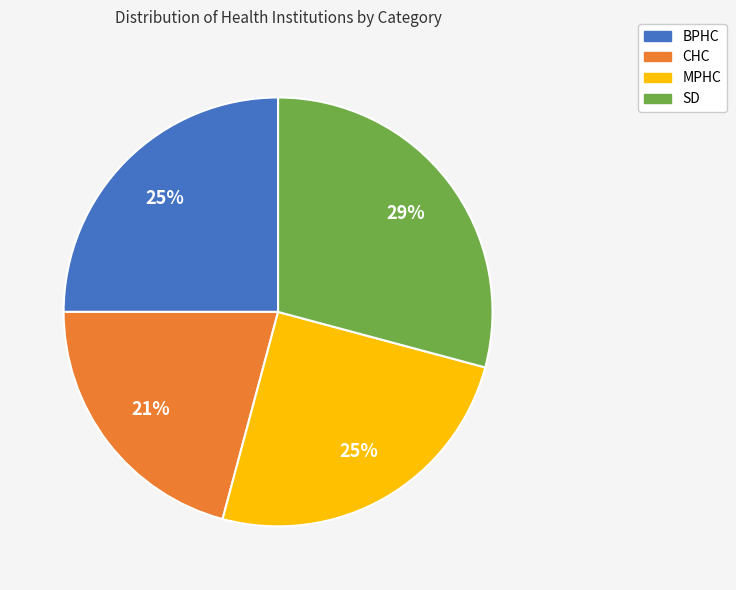

Count the number of slices in the pie.

4